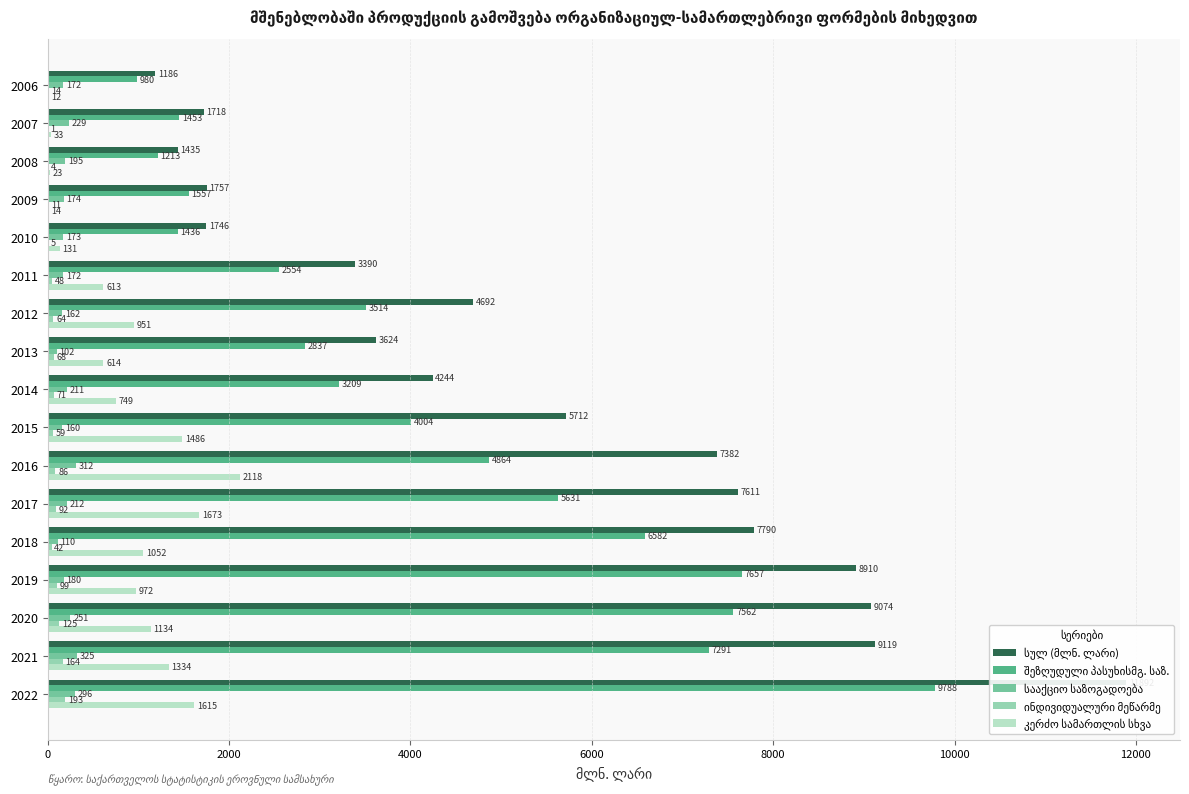

Which has a higher value, 2020 or 2019?

2020